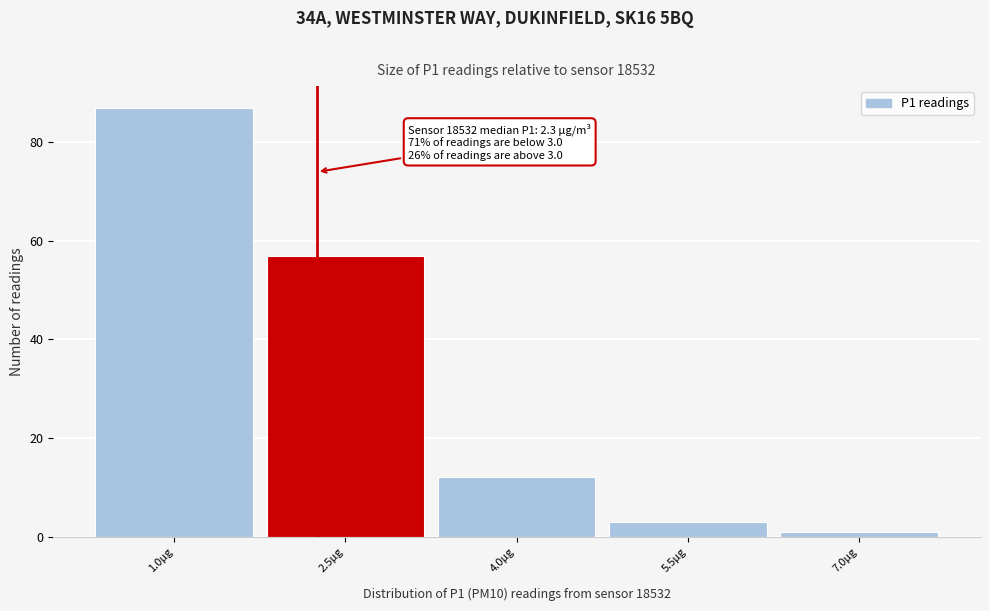

Reading left to right, extract all data points from this chart.

1.0µg=87	2.5µg=57	4.0µg=12	5.5µg=3	7.0µg=1